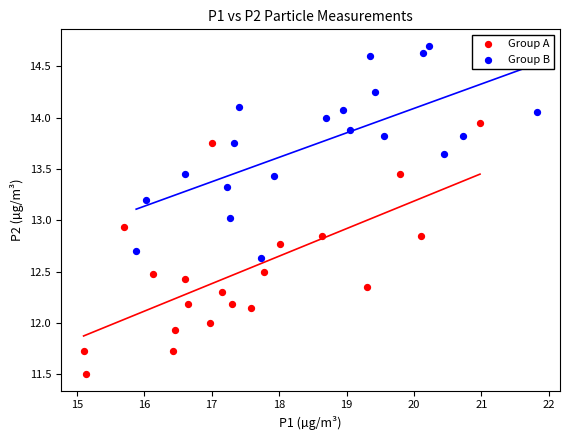

Which series has the widest spread of Y values?

Group A